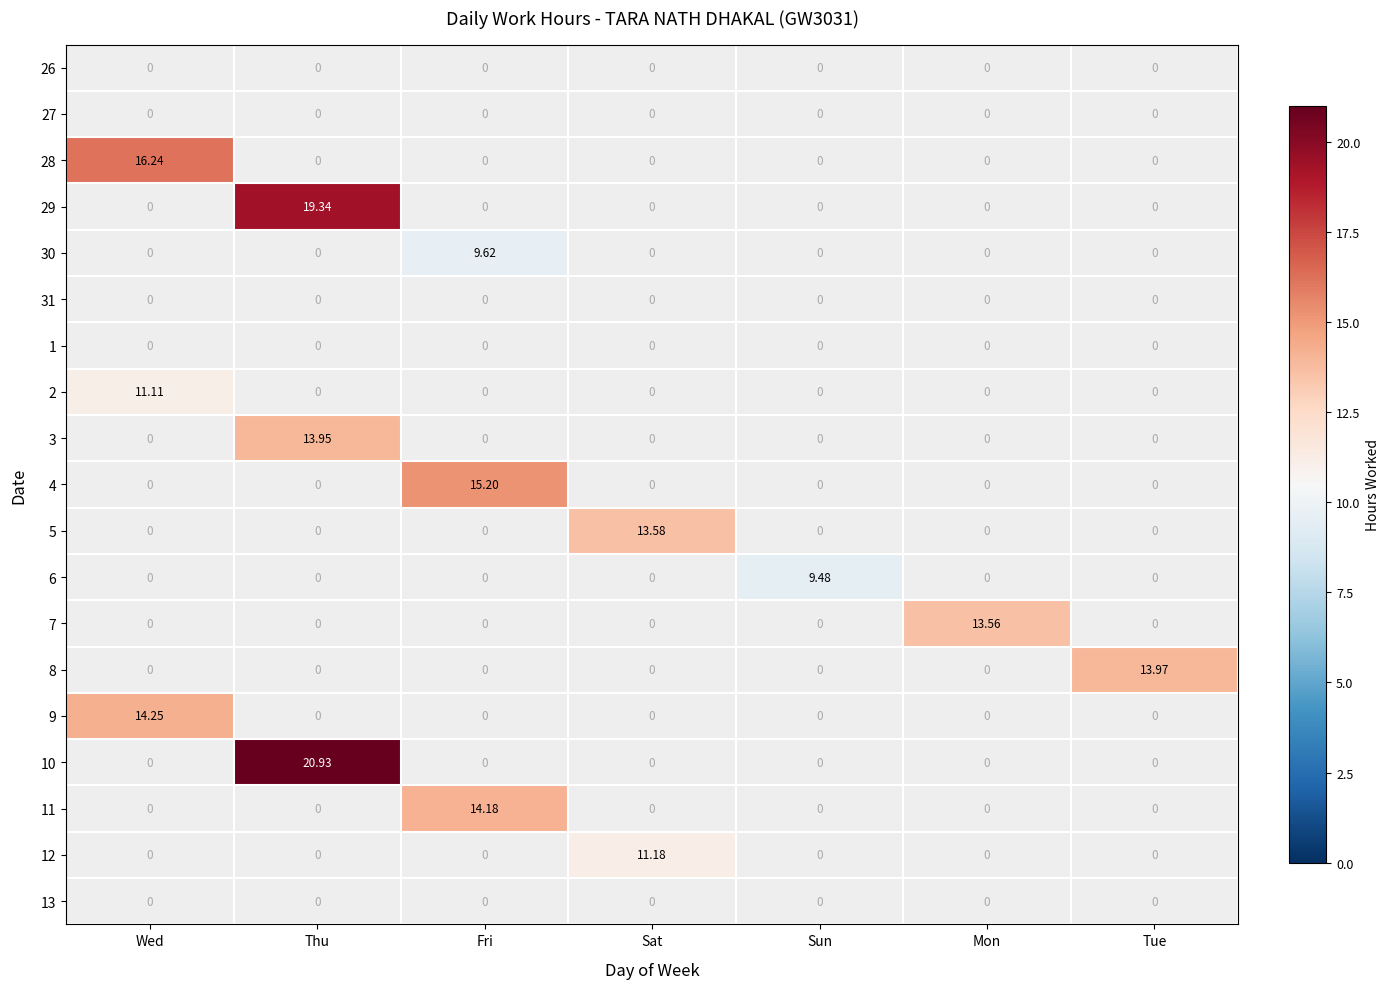

At which label does 29 reach its peak?

Wed